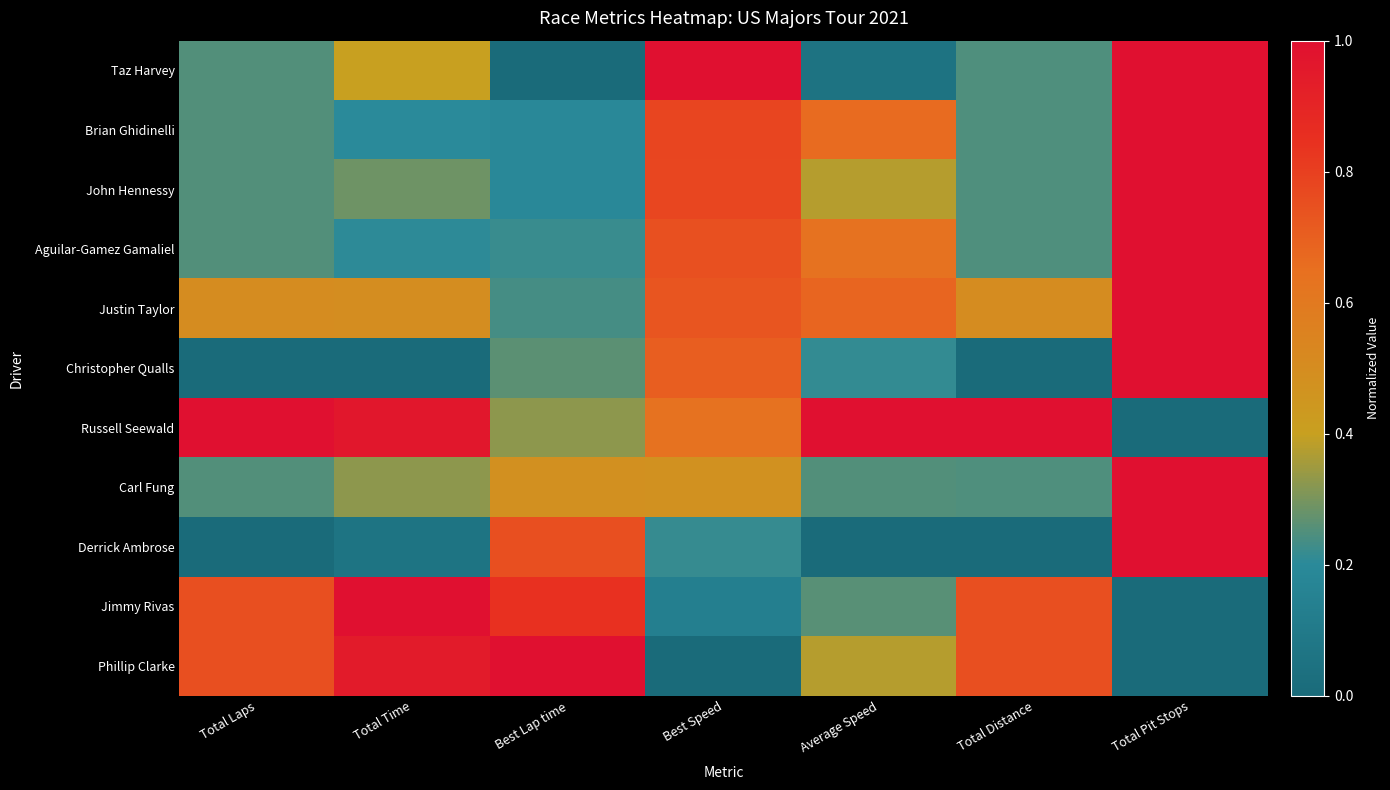

Rank the series by their maximum value, from highest to lowest.

Taz Harvey, Brian Ghidinelli, John Hennessy, Aguilar-Gamez Gamaliel, Justin Taylor, Christopher Qualls, Russell Seewald, Carl Fung, Derrick Ambrose, Jimmy Rivas, Phillip Clarke